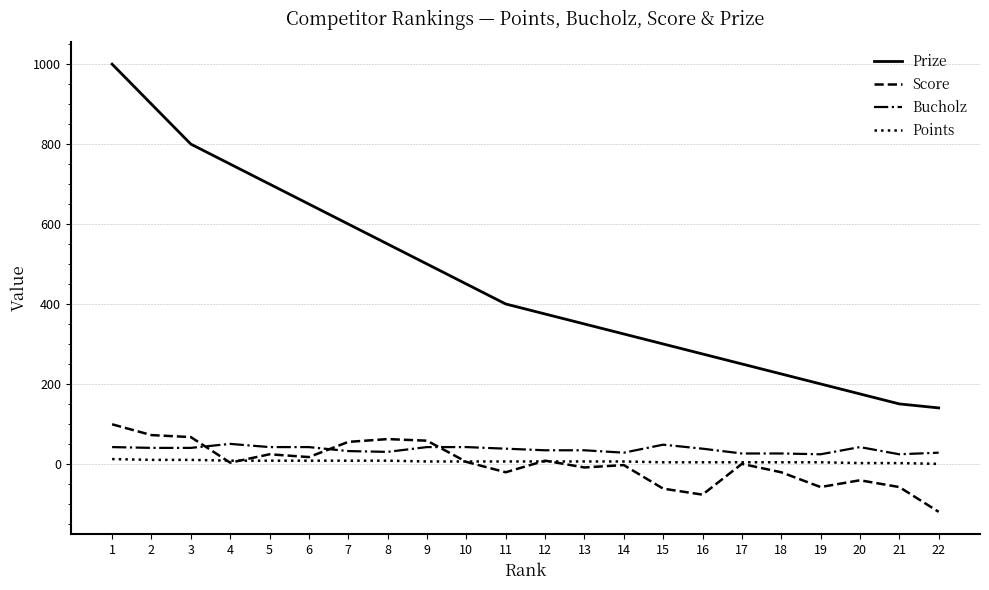

Where is Prize nearest to the value 570?

8